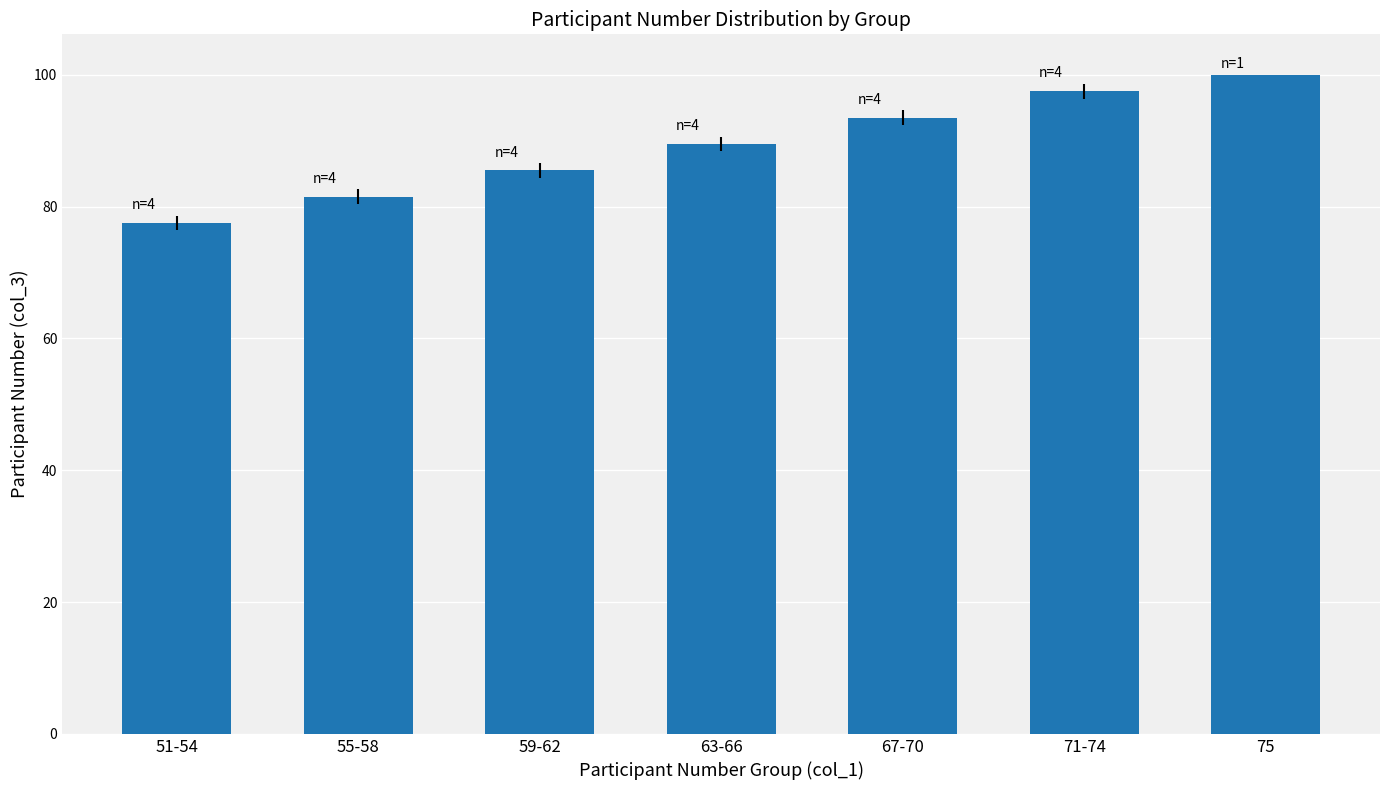

Reading left to right, what are all the values shown in this chart?

51-54=77.5	55-58=81.5	59-62=85.5	63-66=89.5	67-70=93.5	71-74=97.5	75=100.0